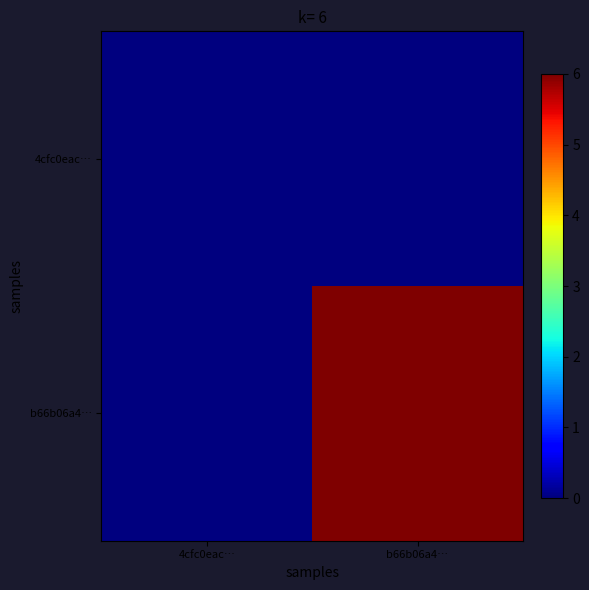

Reading right to left, list all the values displayed in this chart.

4cfc0eac…: b66b06a4…=0	4cfc0eac…=0
b66b06a4…: b66b06a4…=6	4cfc0eac…=0